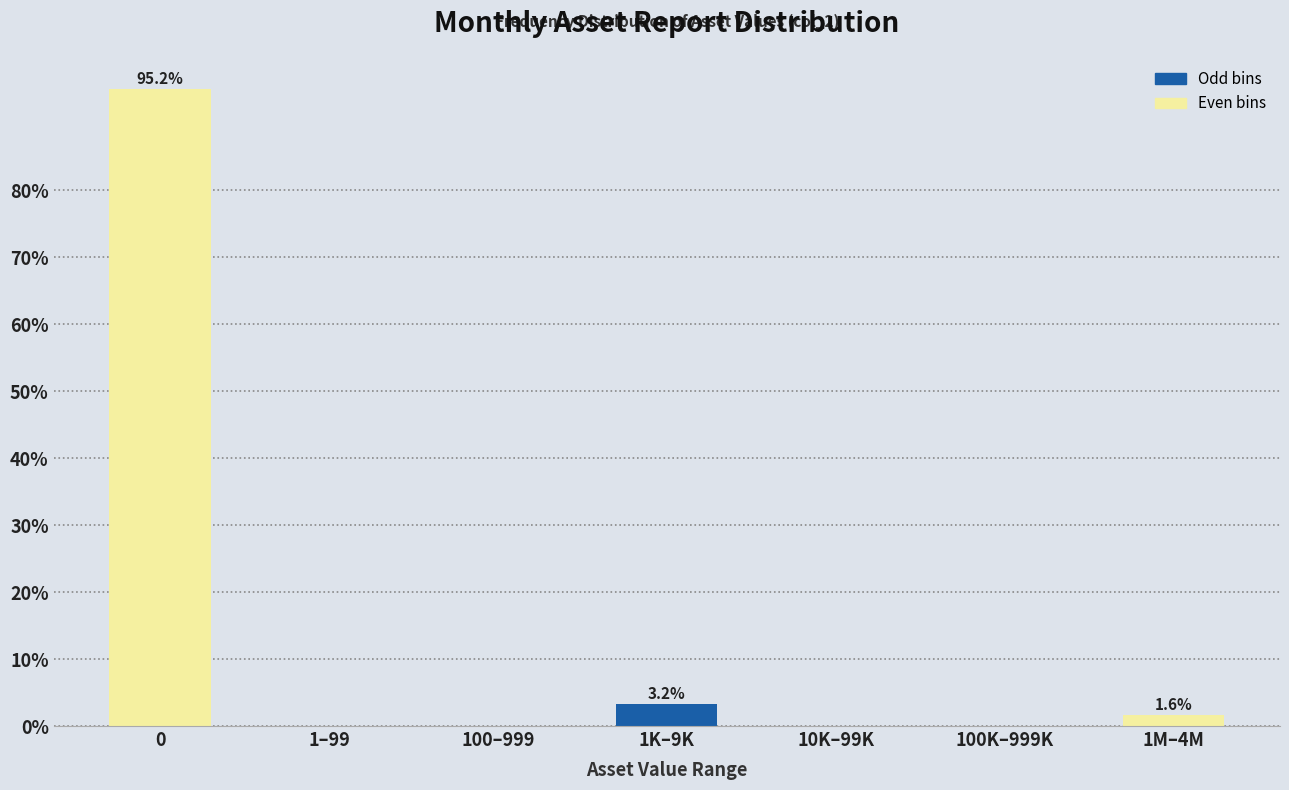

Reading right to left, extract all data points from this chart.

1M–4M=1.6	100K–999K=0.0	10K–99K=0.0	1K–9K=3.2	100–999=0.0	1–99=0.0	0=95.2